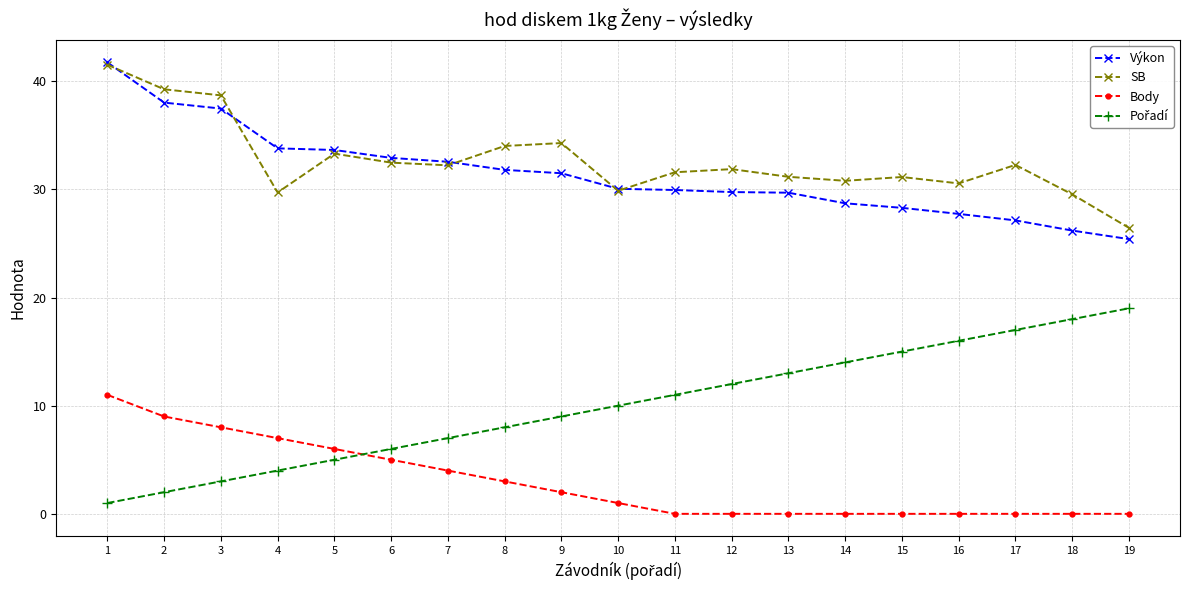

How many series are shown in this chart?

4